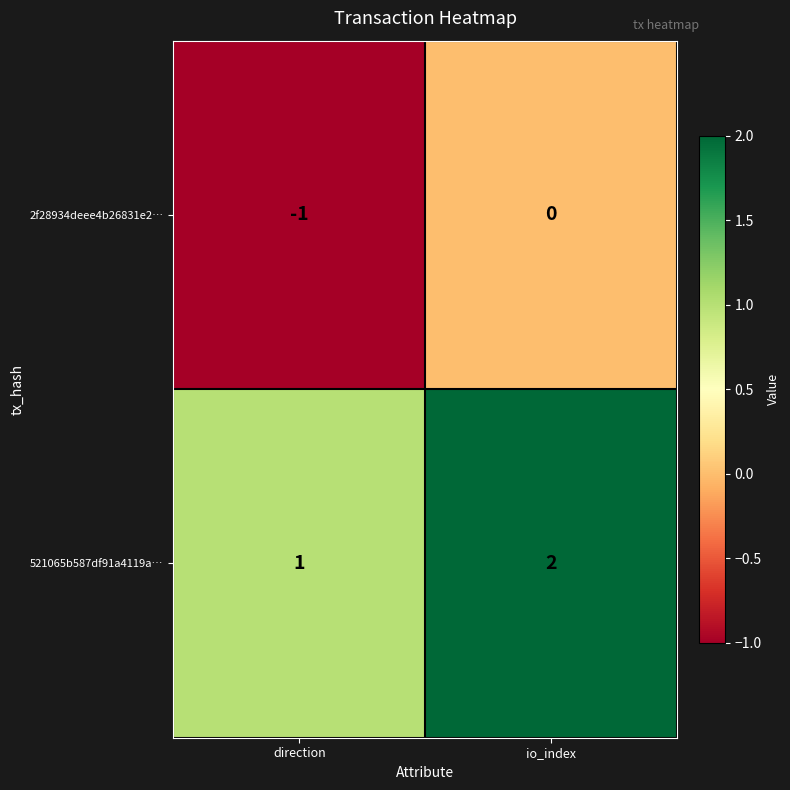

How many data points does each series have?

2